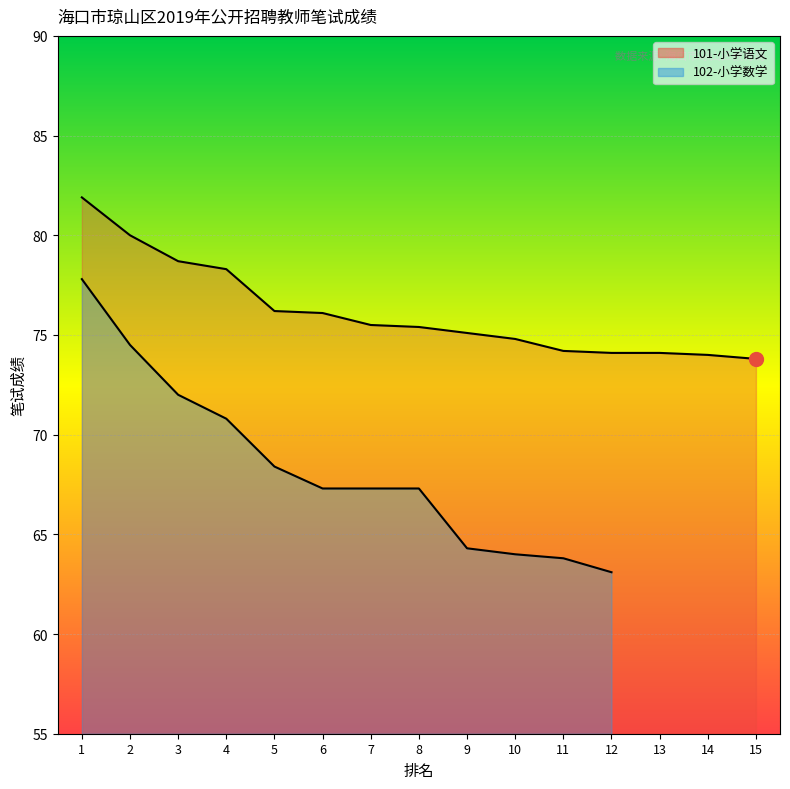

True or false: the data shows 80.0 at 2.

True